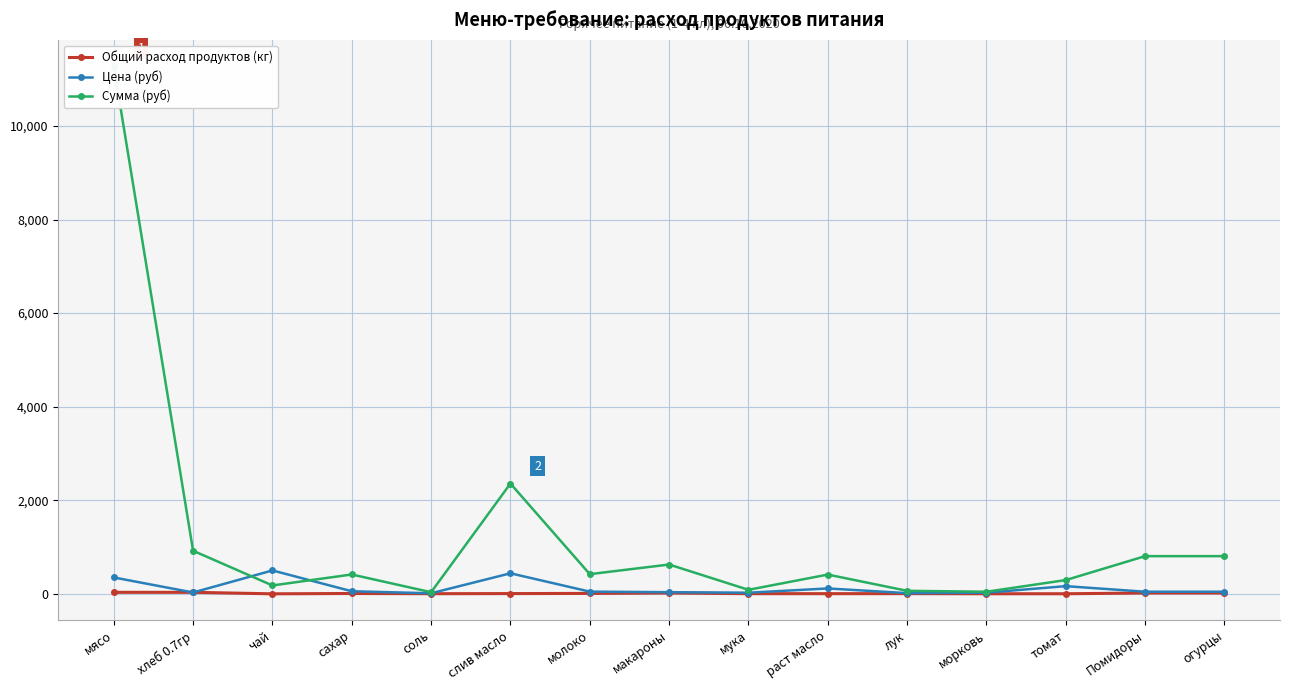

How many lines are shown in the chart?

3